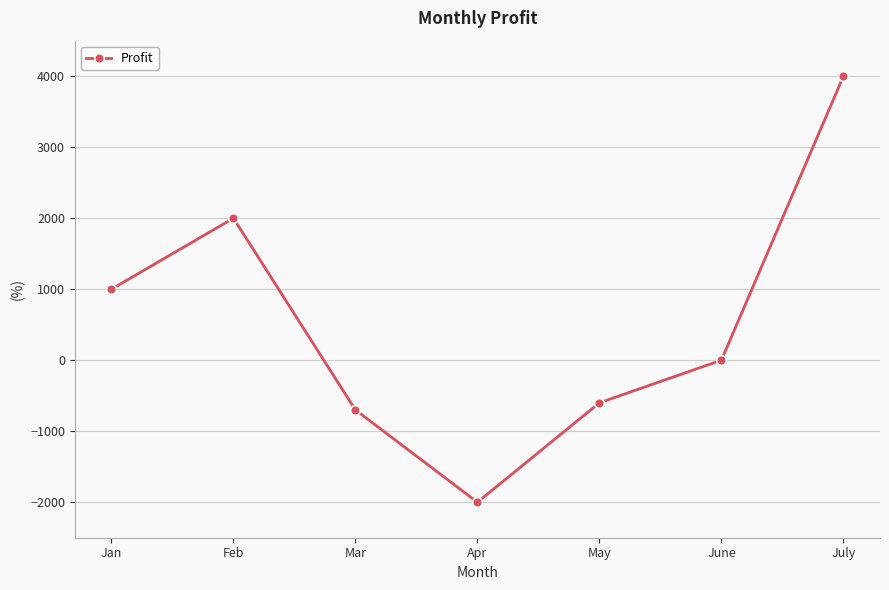

Read the value at Apr.

-2000